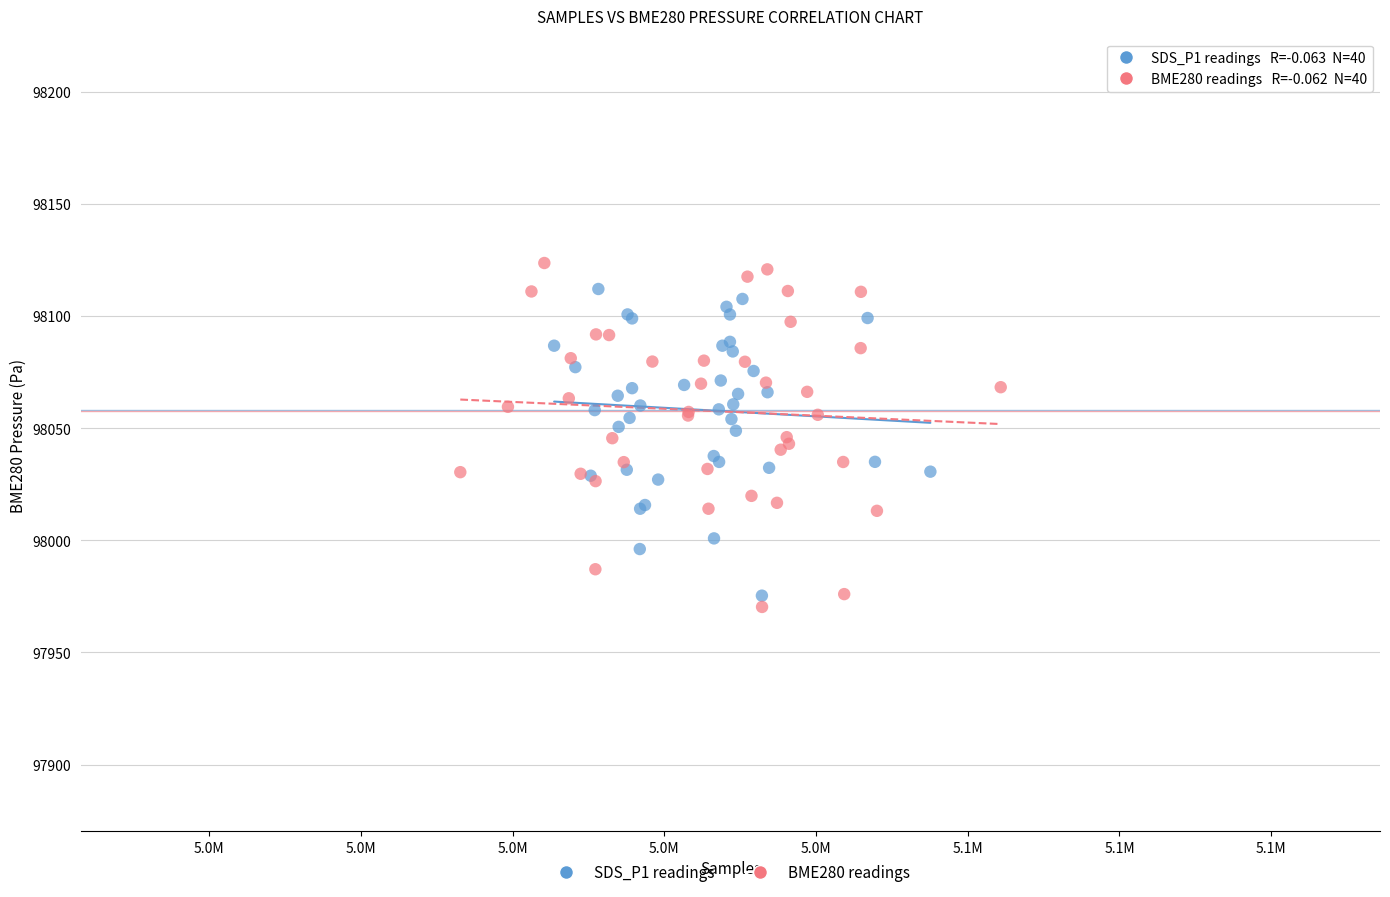

Which series reaches the minimum Y coordinate?

BME280 readings